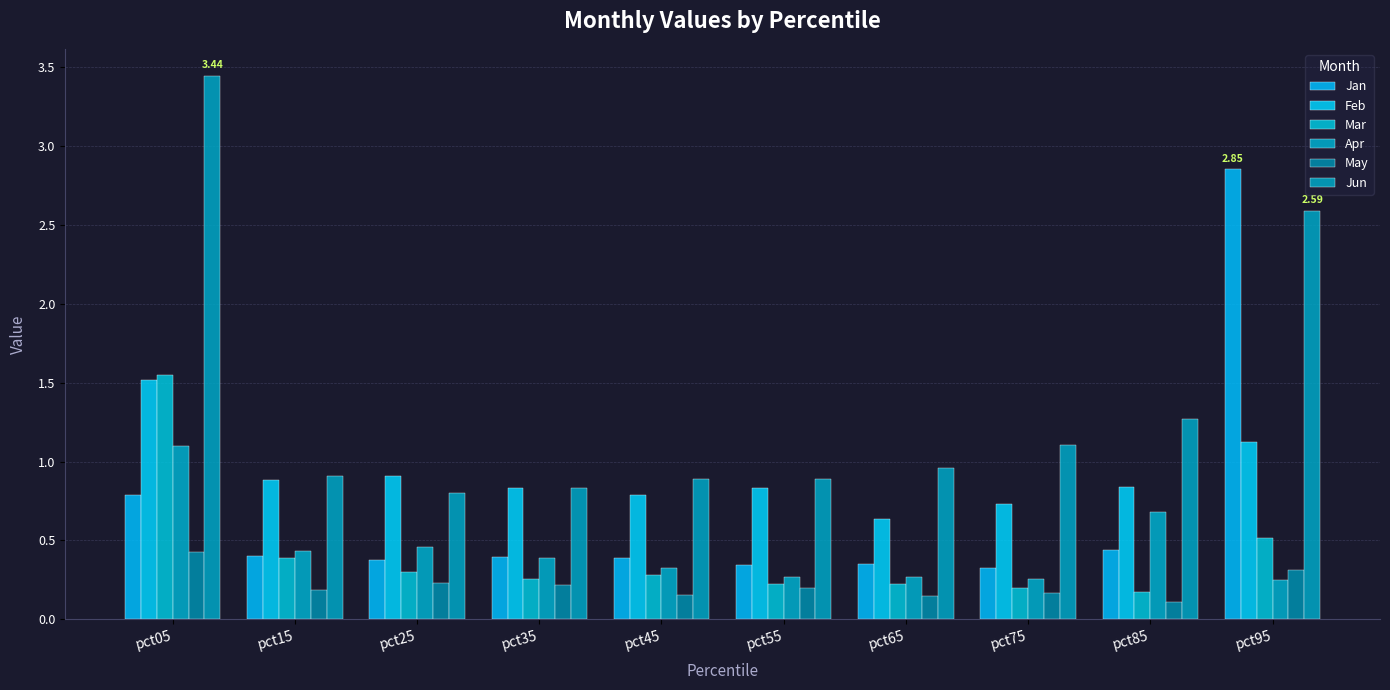

Does the chart contain any negative values?

No